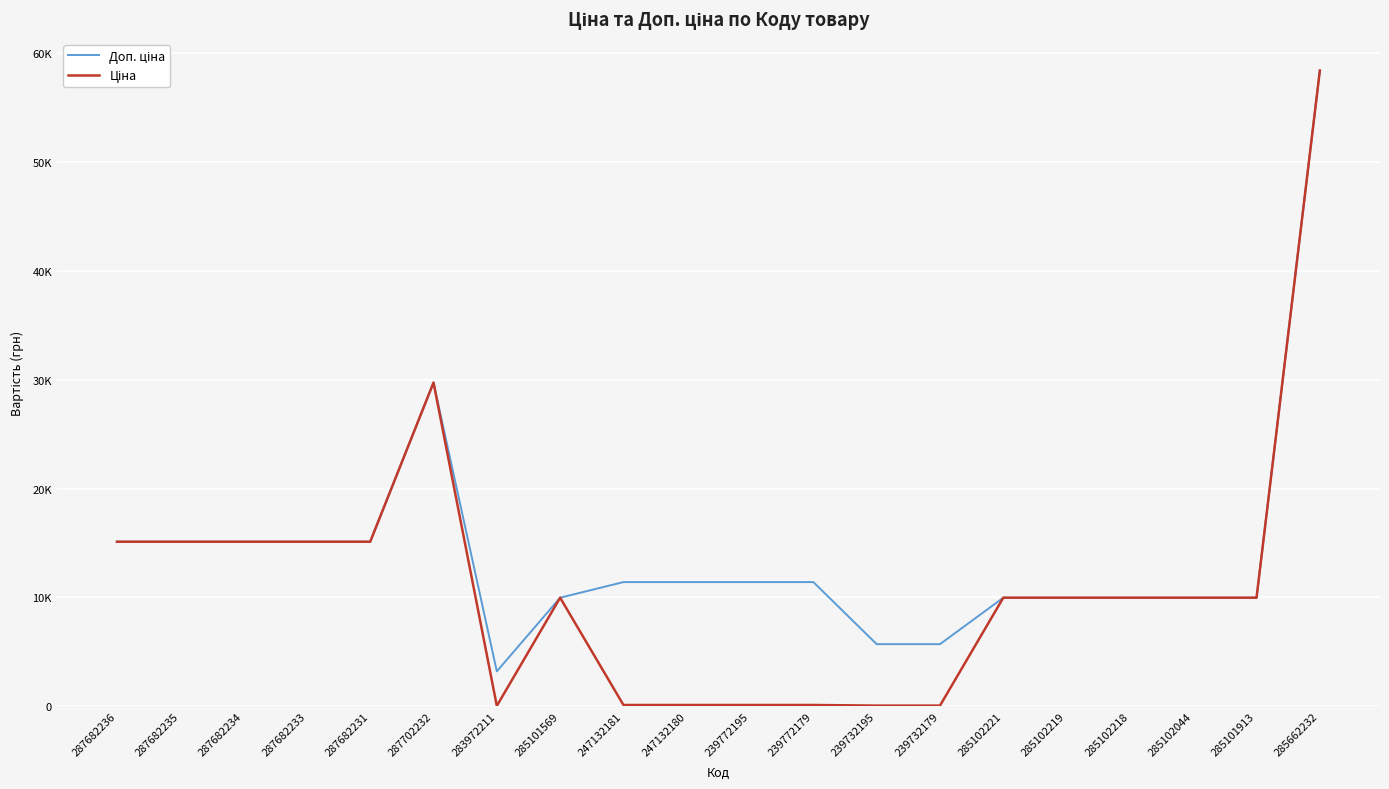

List the series in order of their peak value, lowest first.

Доп. ціна, Ціна